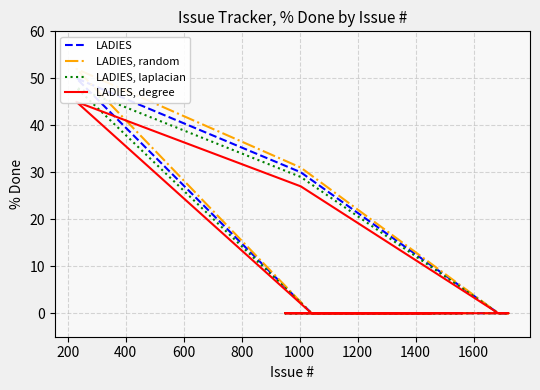

In LADIES, how many points are higher than both neighbors (excluding endpoints)?

1